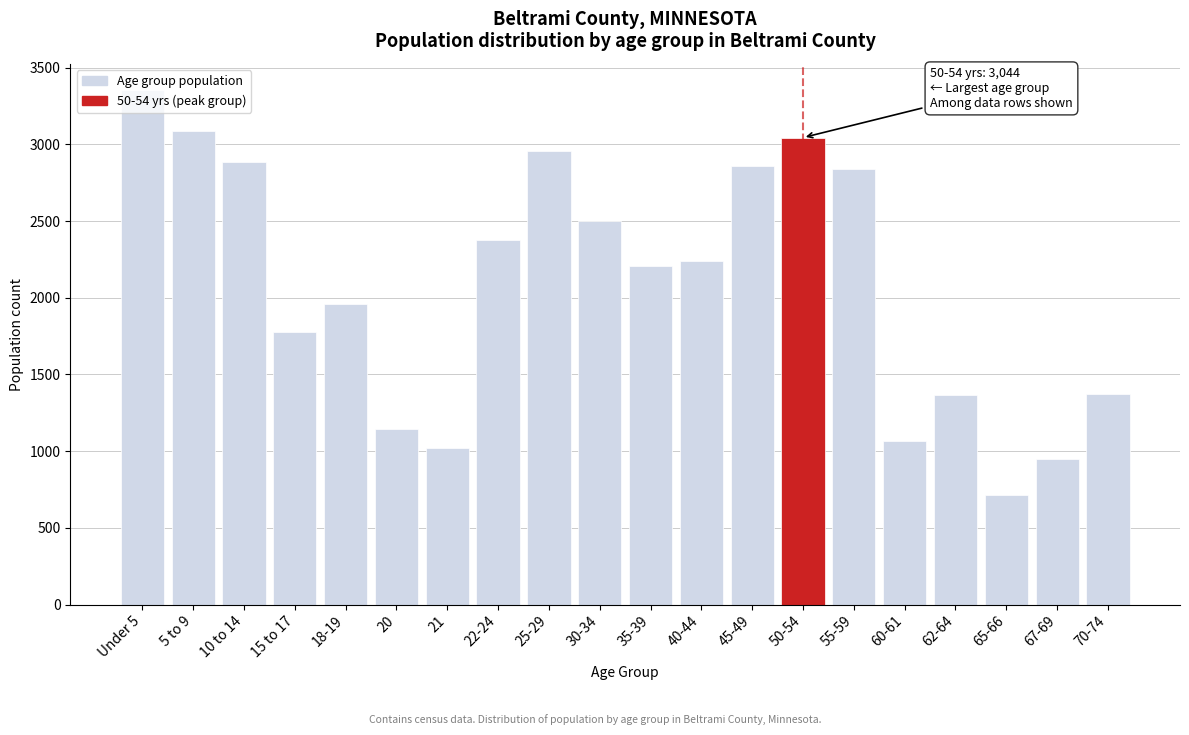

What is the label of the 1st bar from the left?

Under 5